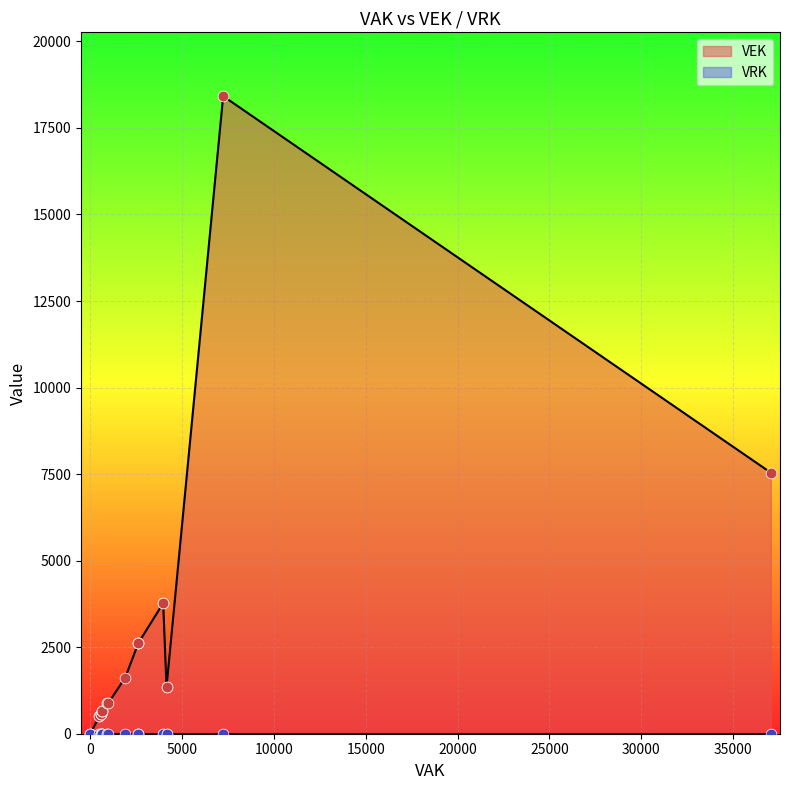

Which series reaches the maximum Y coordinate?

VEK